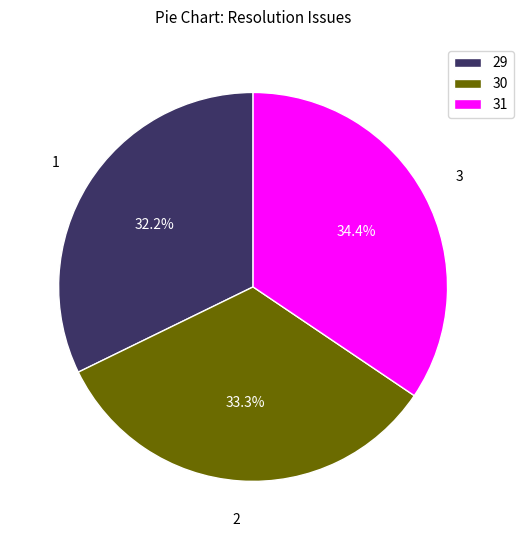

What is the ratio of the value at 31 to the value at 30?

1.0